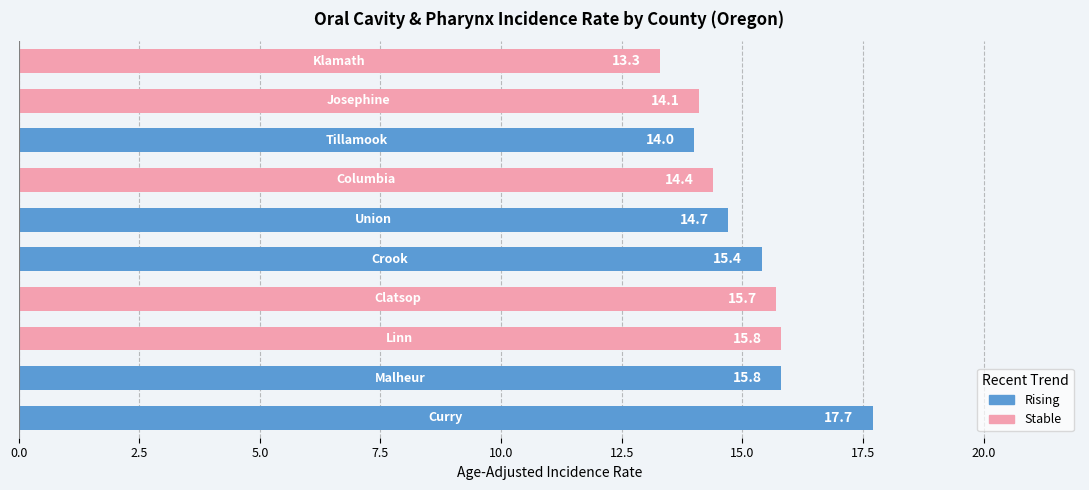

What is the greatest value displayed?

17.7